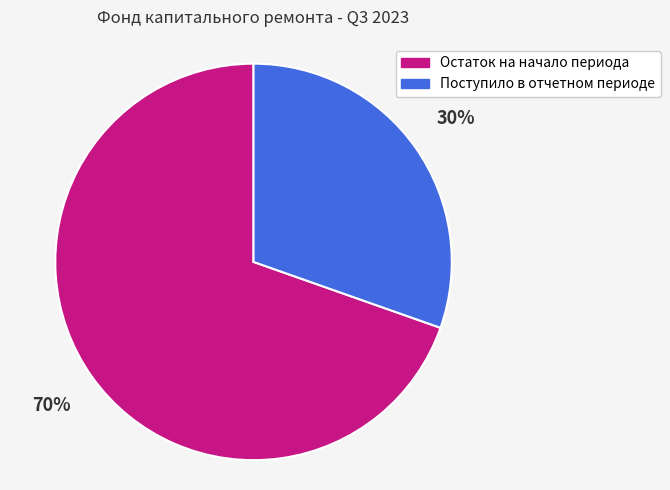

To the nearest percent, what portion does Остаток на начало периода represent?

70%